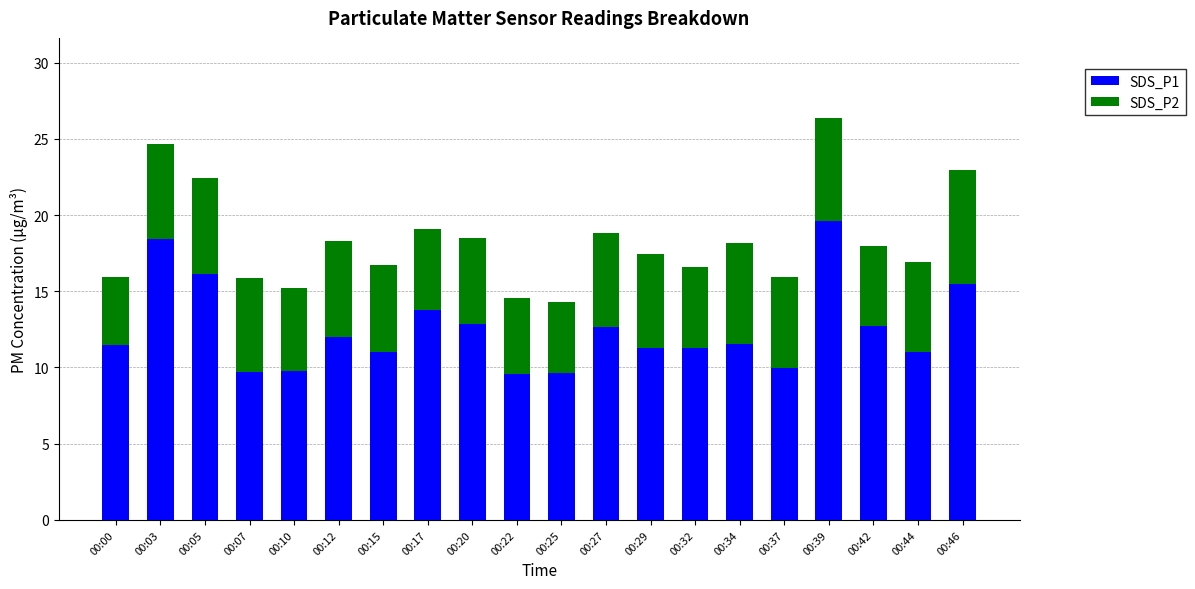

The SDS_P1 series shows 12.7 at 00:27. True or false?

True